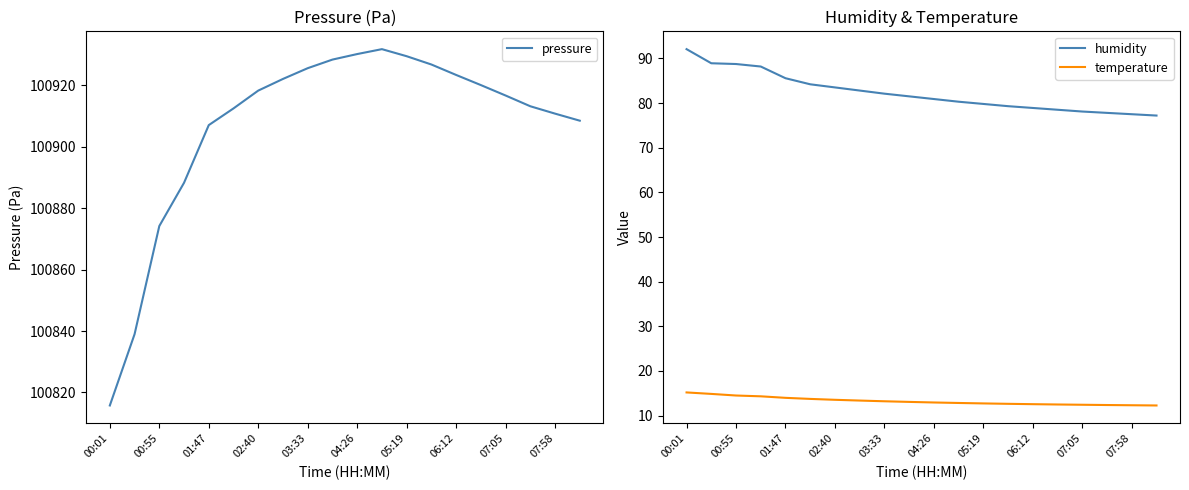

What is the lowest value of the humidity series?

77.2